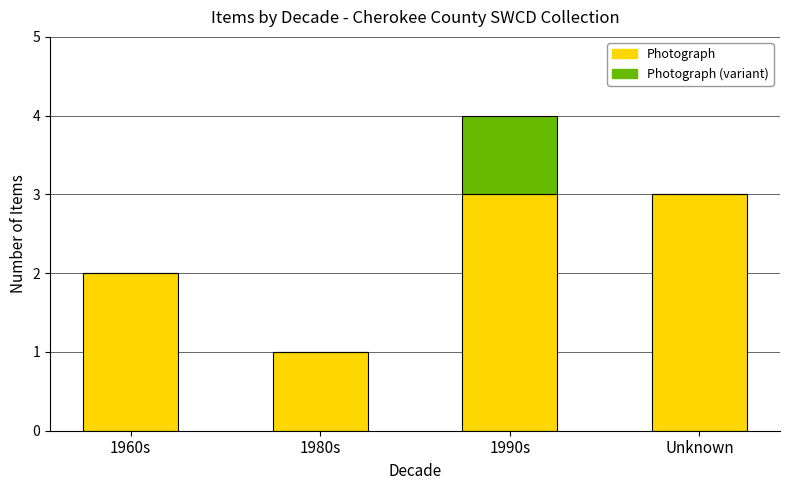

What is the sum of all Photograph values?

9